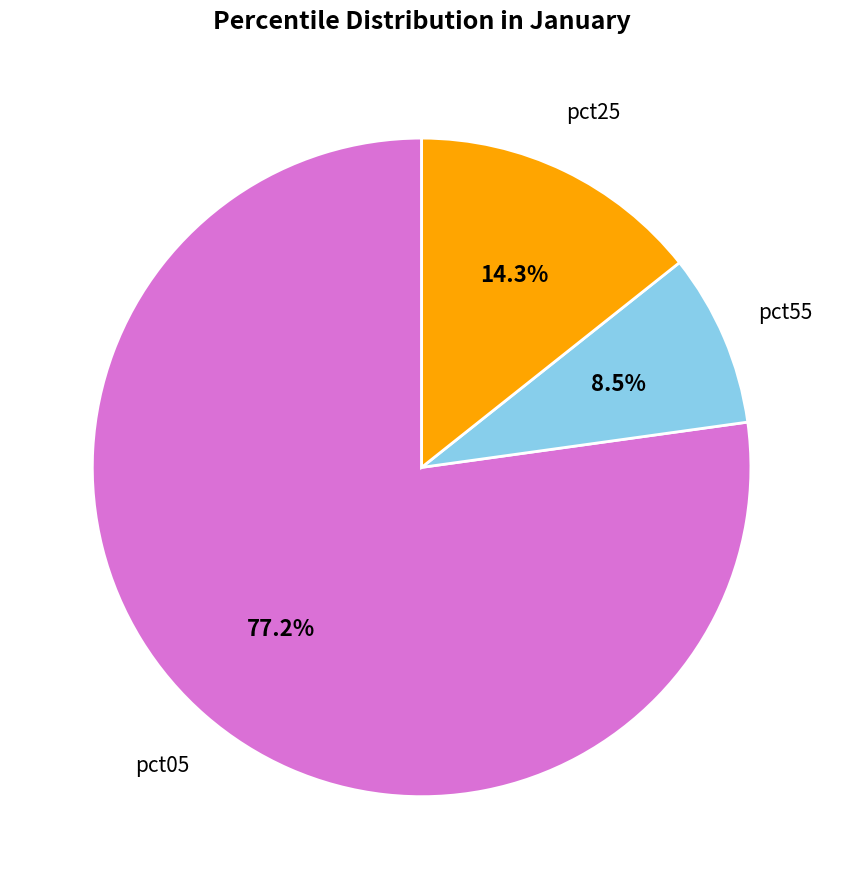

Count the number of slices in the pie.

3